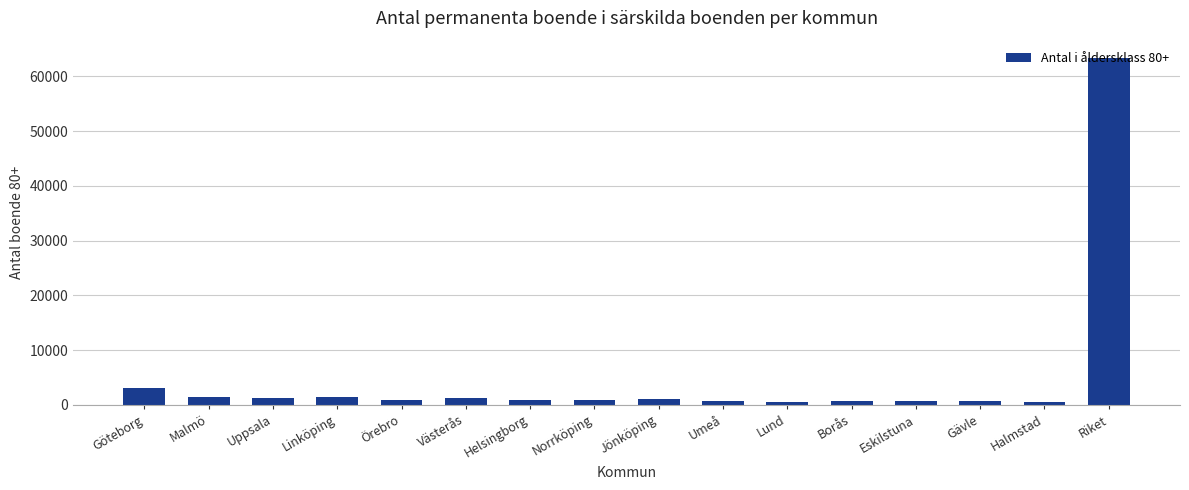

At which label is the value closest to 31981?

Göteborg